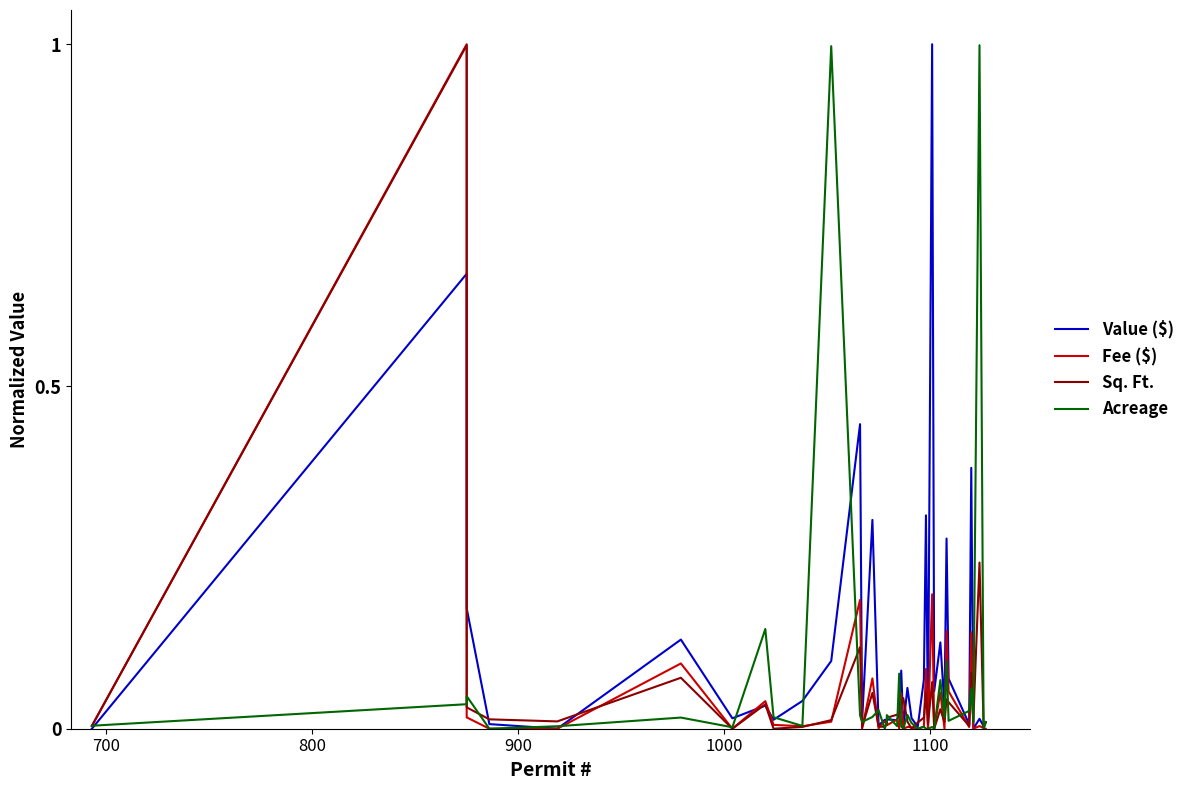

True or false: Sq. Ft. and Fee ($) cross at least once.

True